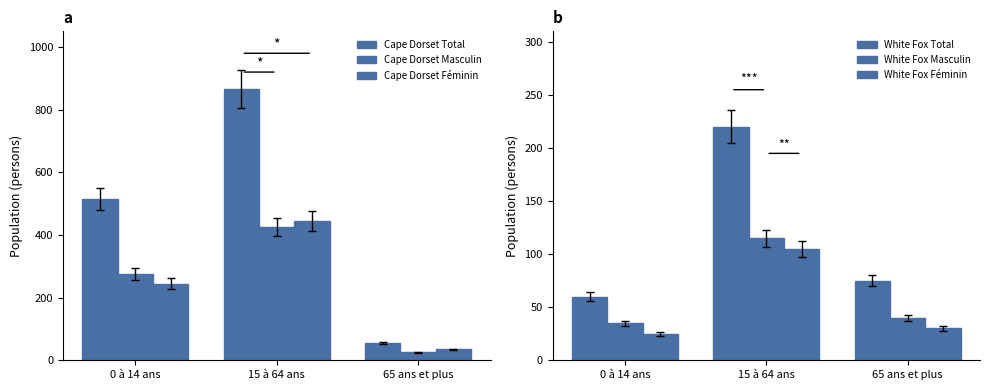

The value of Cape Dorset Masculin at 0 à 14 ans is 487. True or false?

False